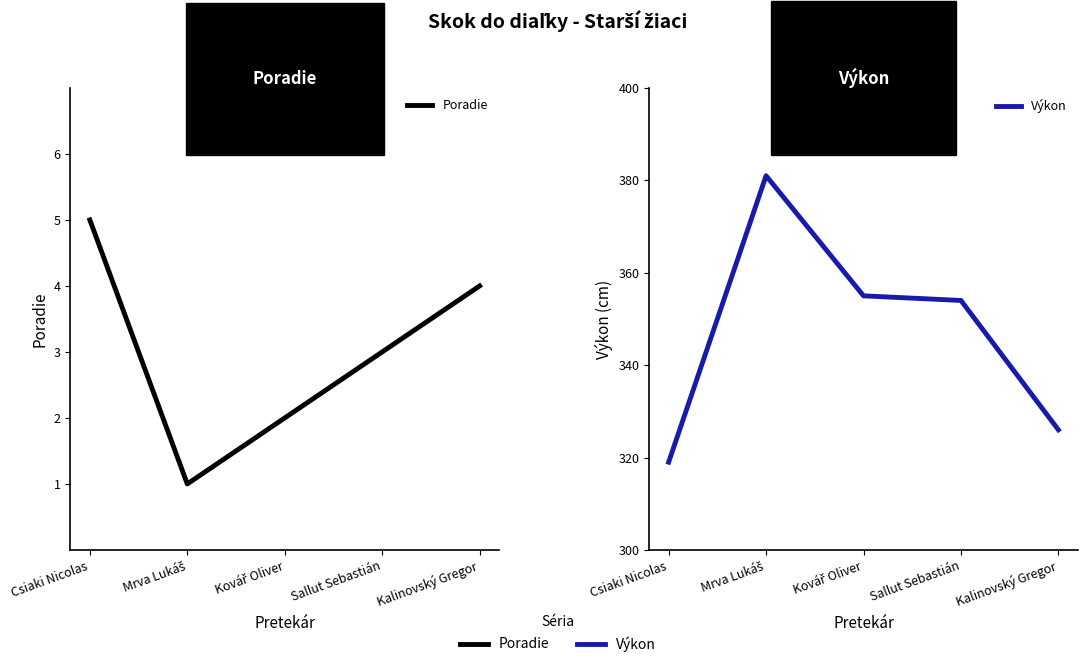

Is it true that Poradie equals 0 at Mrva Lukáš?

False